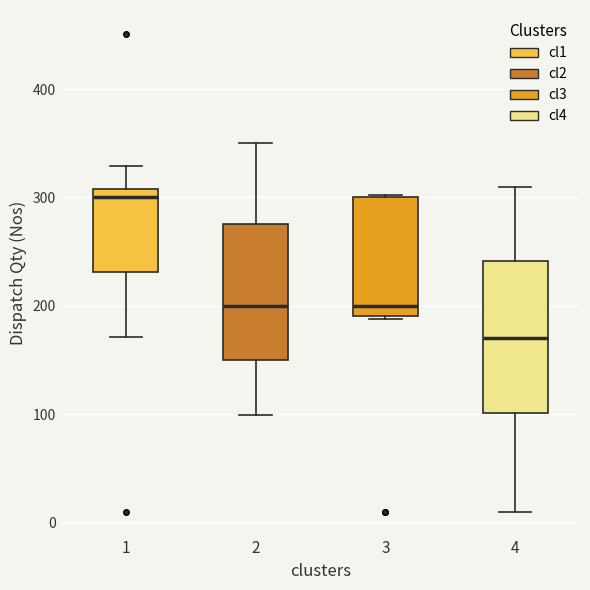

Reading left to right, read every box against the y-axis: the position of its median line, the range the box covers, and the ends of its whiskers. The values are not printed on the chart, so give them approximately, as read against the axis.

1: median 300, box 230 to 310, whiskers 170 to 330
2: median 200, box 150 to 280, whiskers 100 to 350
3: median 200, box 190 to 300, whiskers 190 to 300
4: median 170, box 100 to 240, whiskers 10 to 310